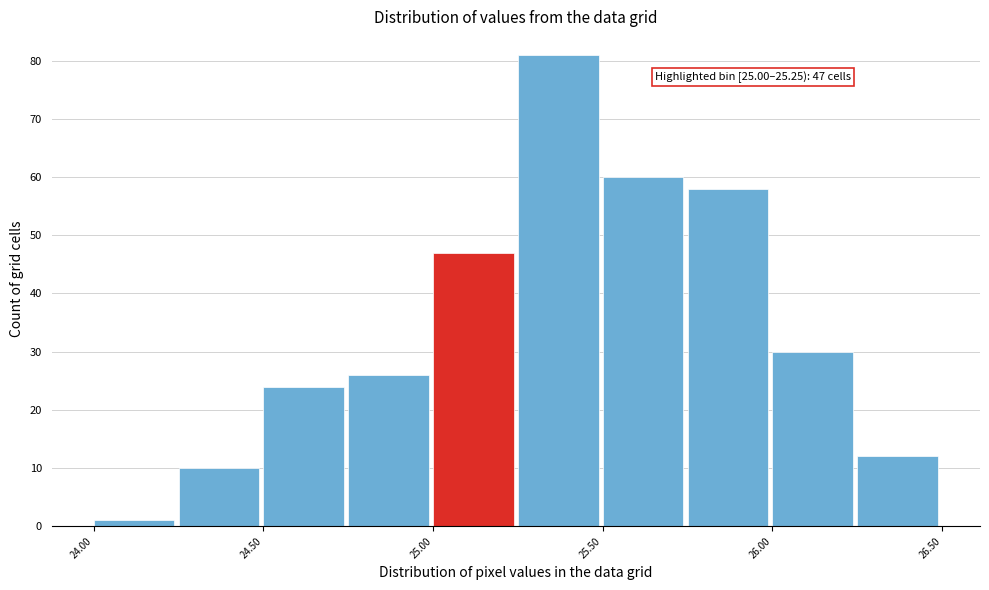

Over which range of the x-axis is the bar tallest?

25.25 to 25.50